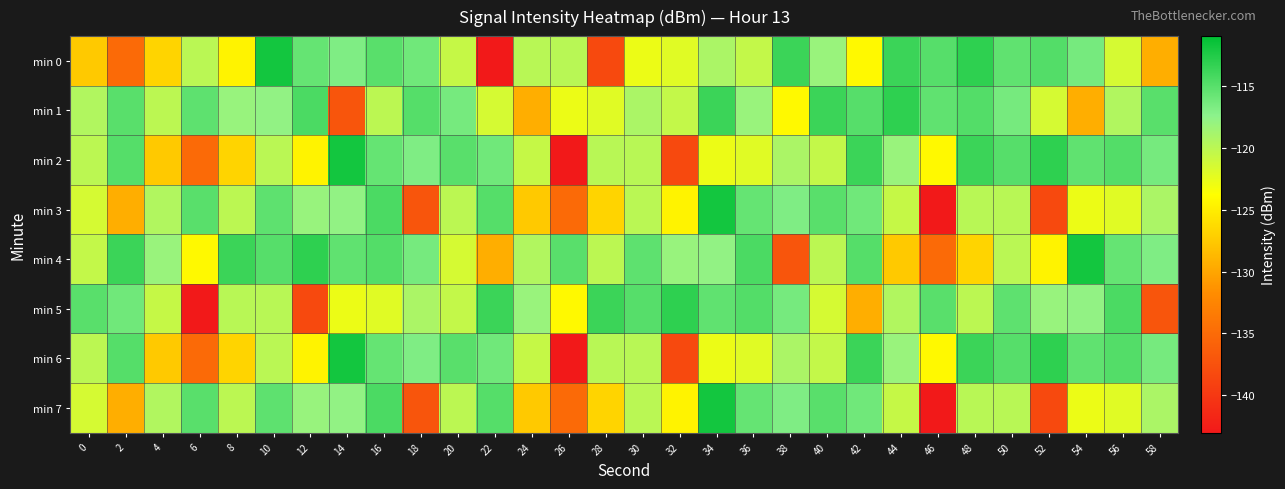

What is the maximum value shown in the chart?

-111.9